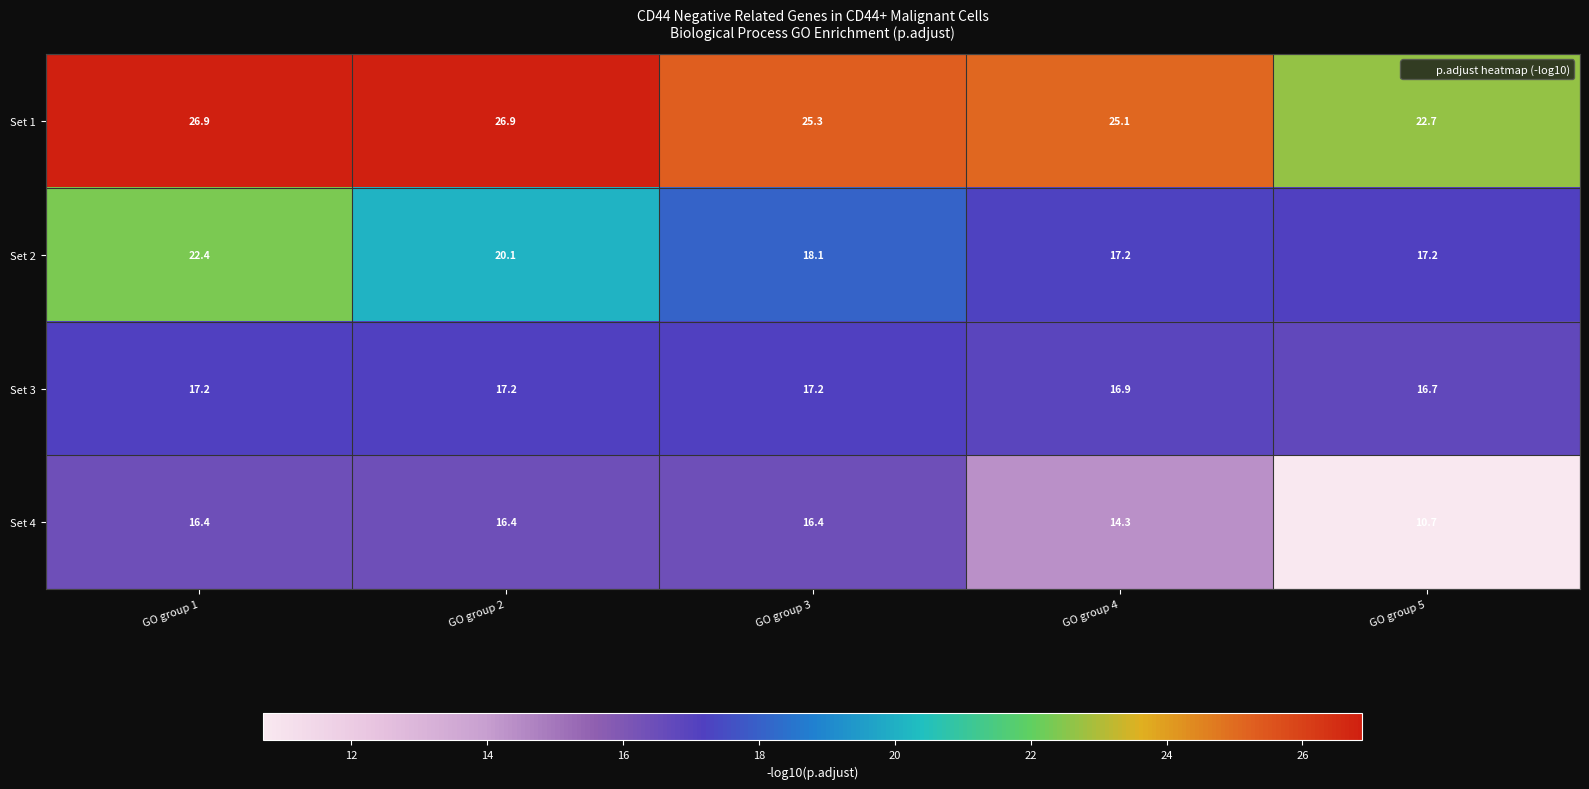

Where does the Set 1 series first go above 25?

GO group 1